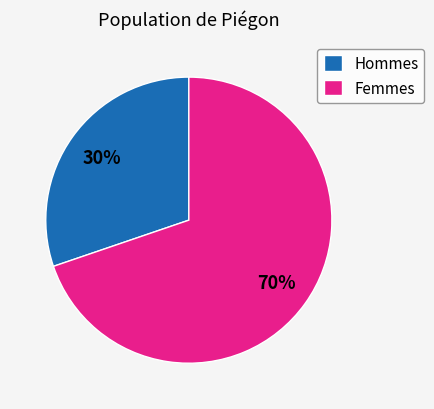

To the nearest percent, what is the combined percentage of Hommes and Femmes?

100%